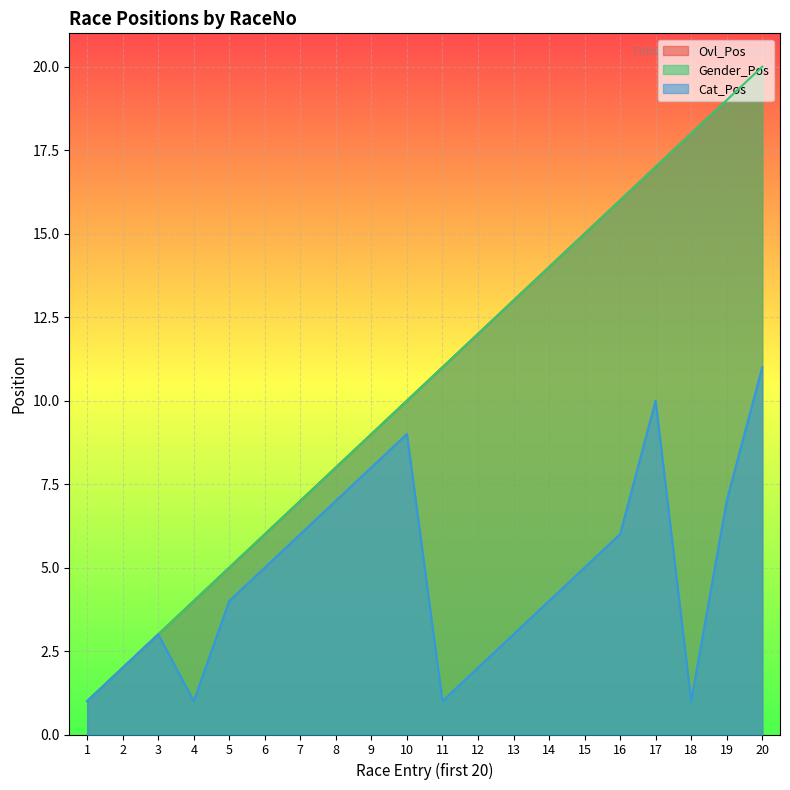

Reading right to left, what are all the values shown in this chart?

Ovl_Pos: 20	19	18	17	16	15	14	13	12	11	10	9	8	7	6	5	4	3	2	1
Gender_Pos: 20	19	18	17	16	15	14	13	12	11	10	9	8	7	6	5	4	3	2	1
Cat_Pos: 11	7	1	10	6	5	4	3	2	1	9	8	7	6	5	4	1	3	2	1